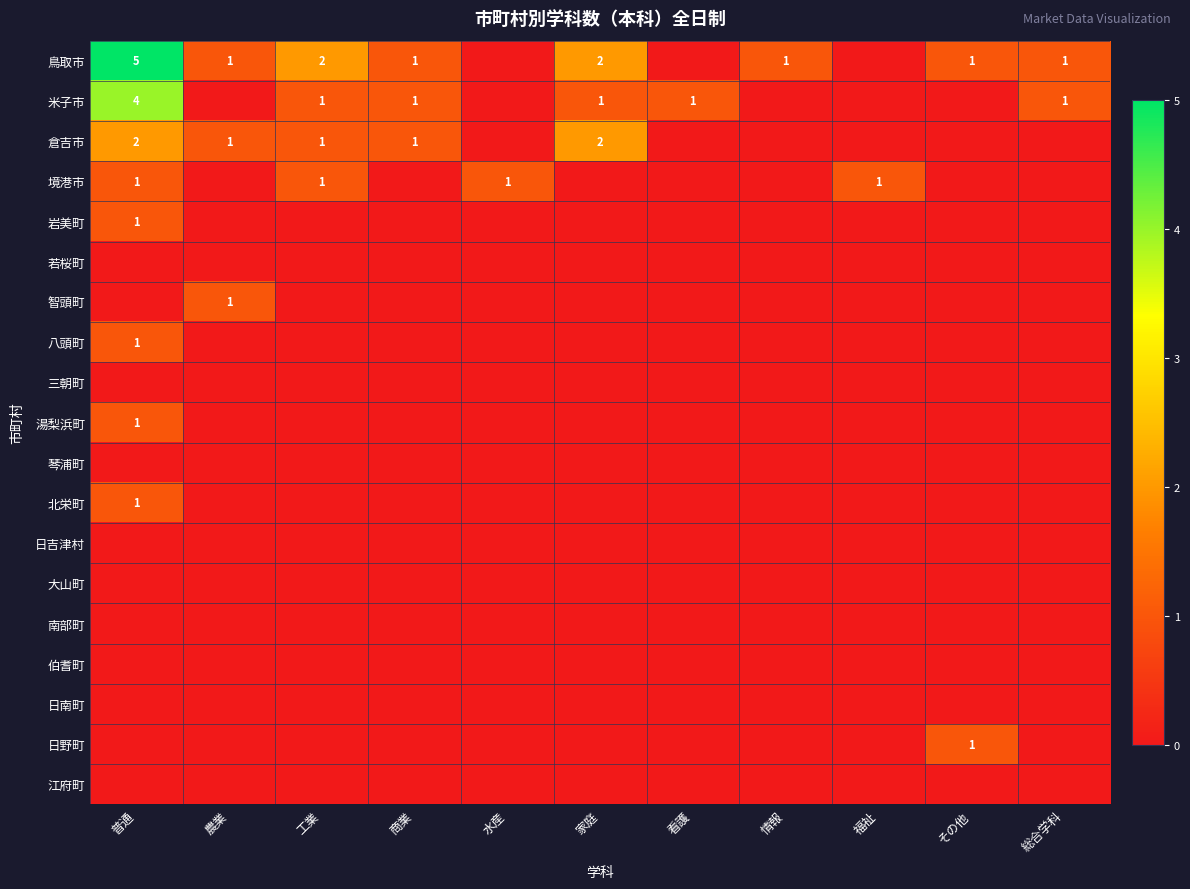

The 倉吉市 series shows 1 at 普通. True or false?

False